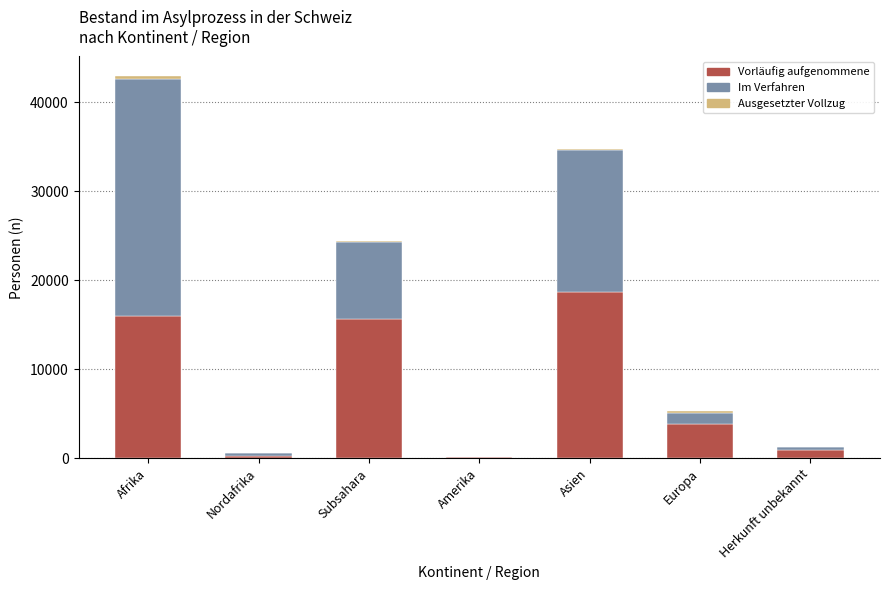

At which category is the sum across all series the highest?

Afrika